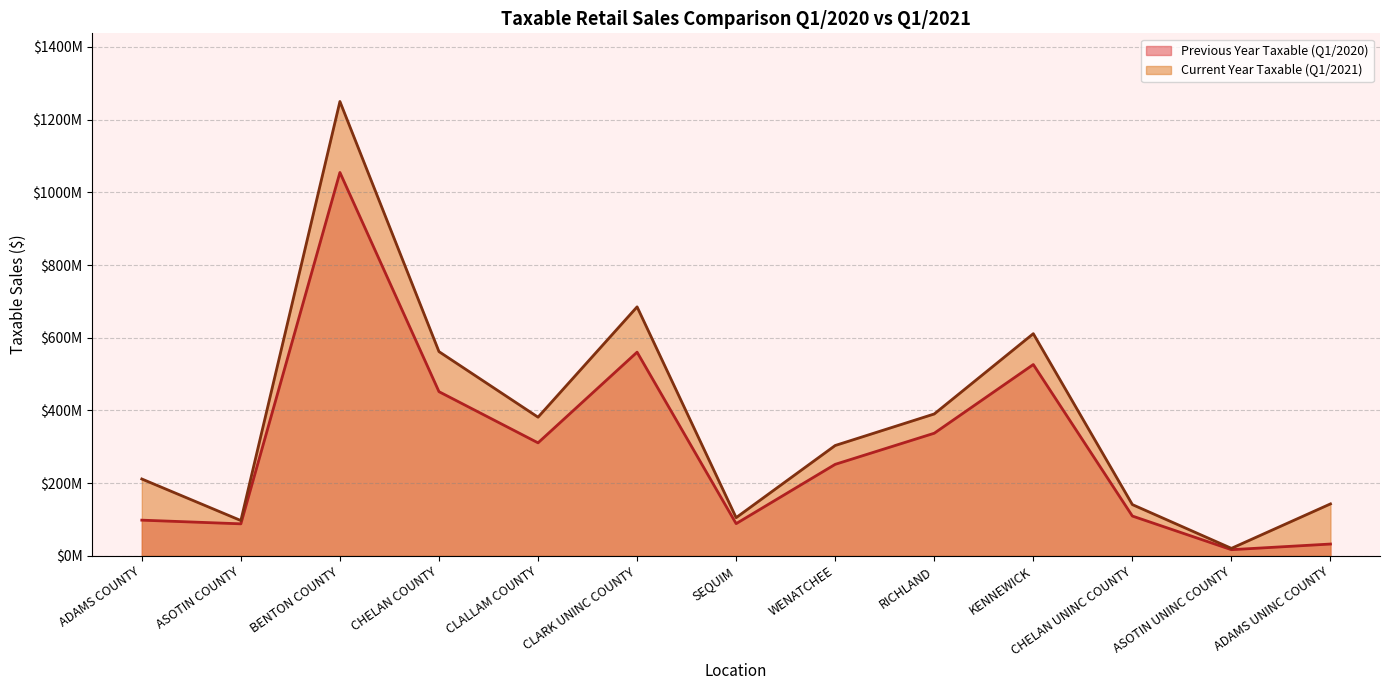

What are all the series names shown in the legend?

Previous Year Taxable (Q1/2020), Current Year Taxable (Q1/2021)